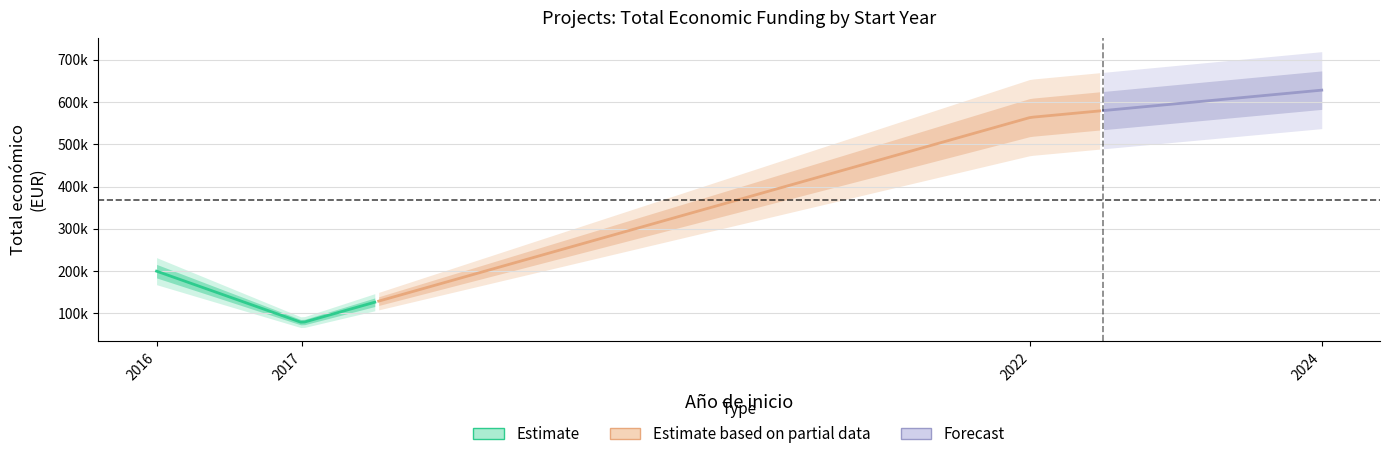

Where is the first local maximum?

2024